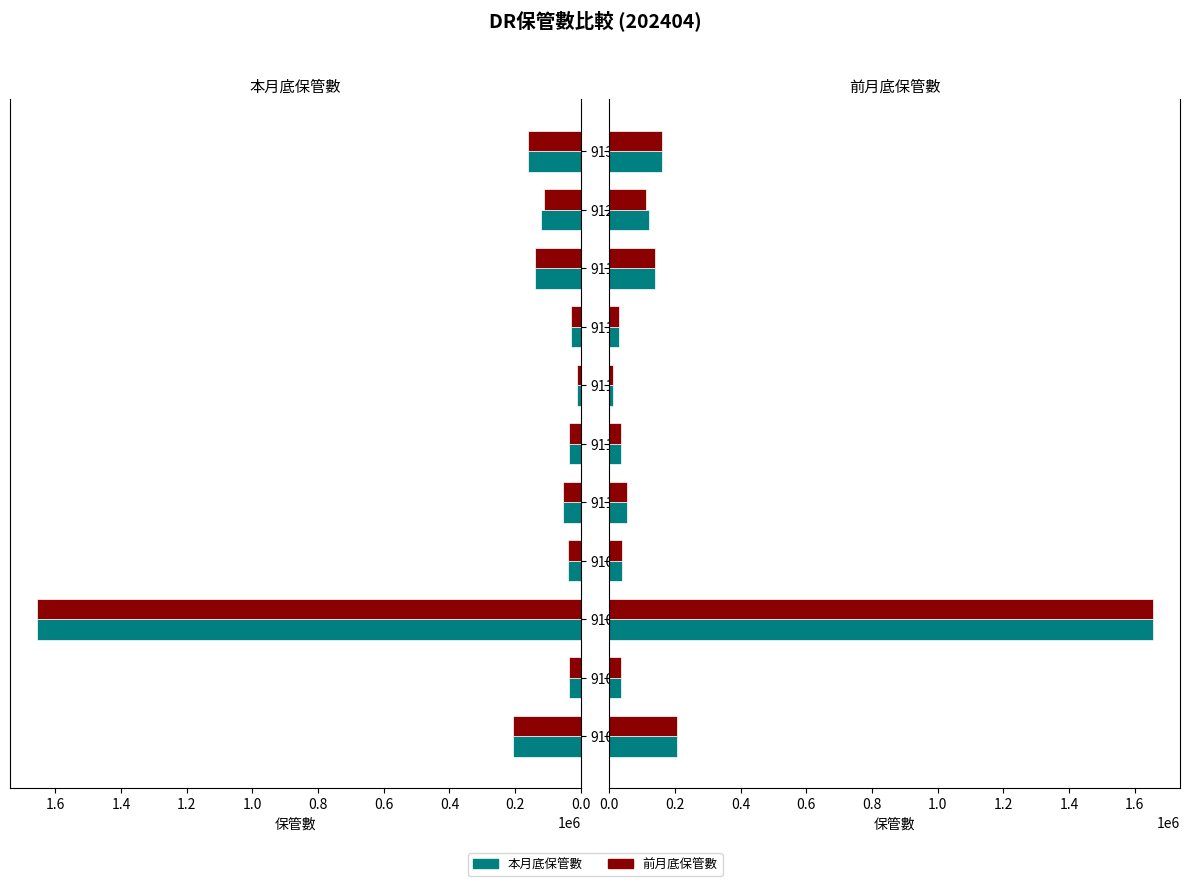

What is the difference between the second highest and minimum values in the 前月底保管數 series?

194420